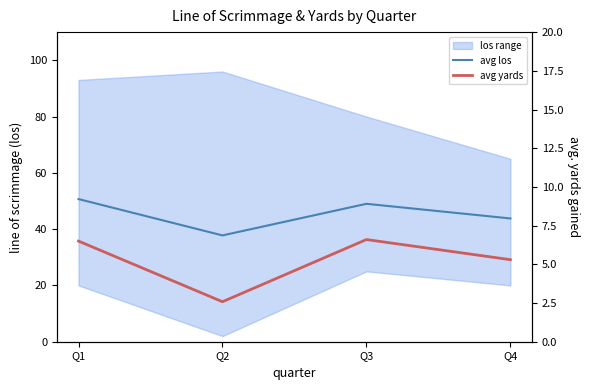

How many values in the avg yards series exceed 6?

2